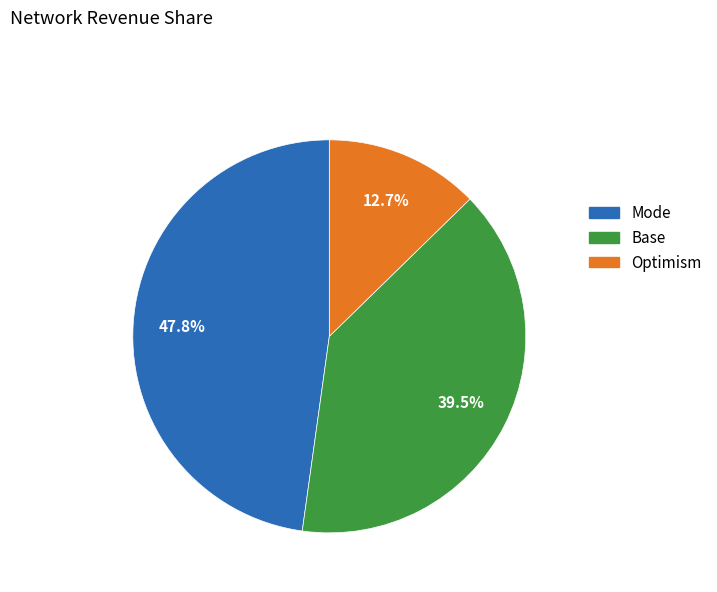

Does any single category account for the majority?

No